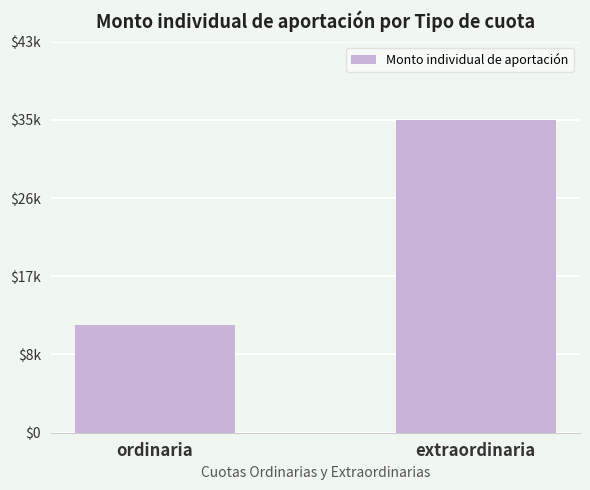

Does the chart contain any negative values?

No